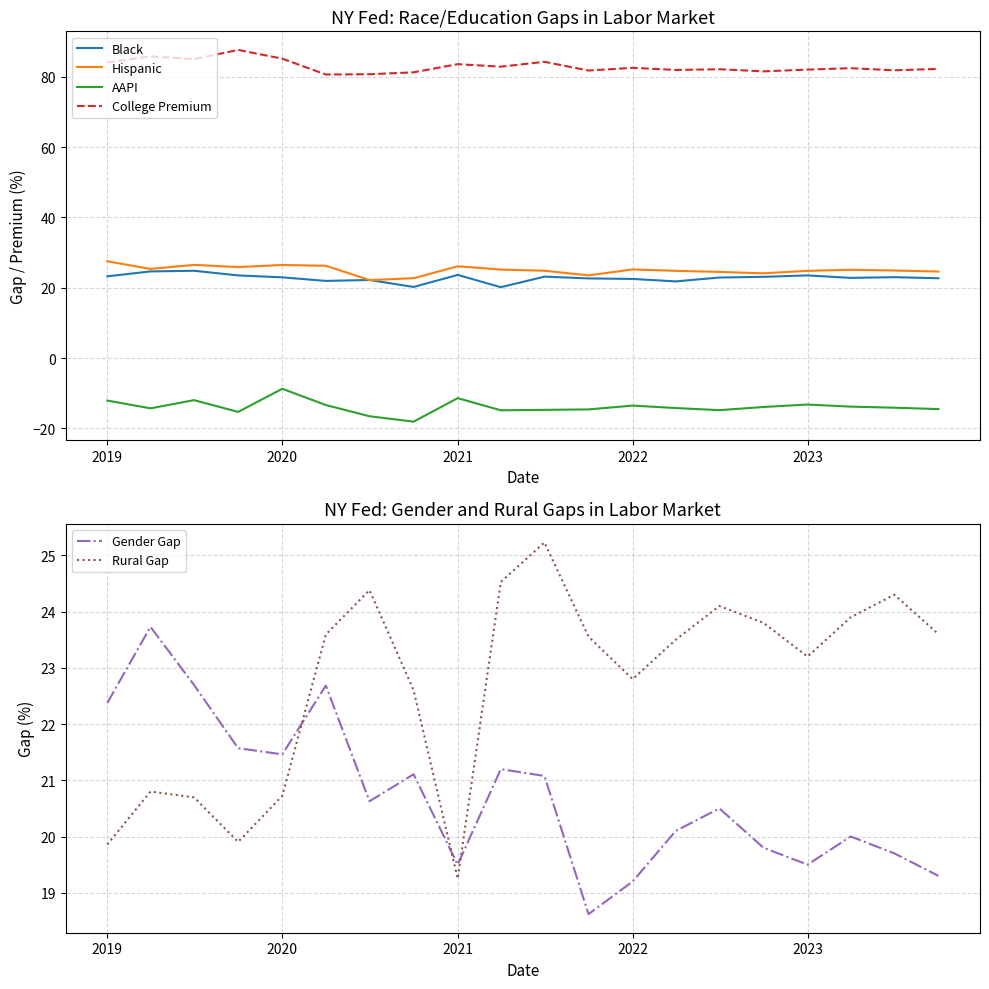

At which label does Hispanic first exceed 25?

2019